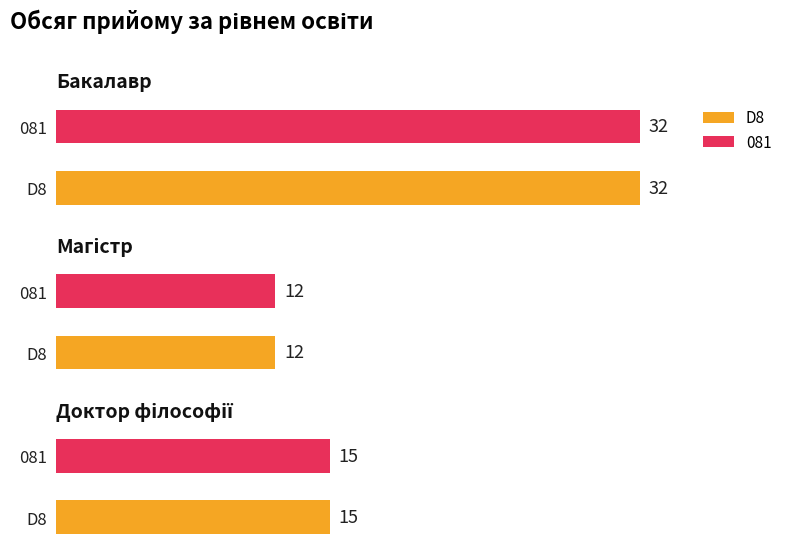

What is the label of the 2nd bar from the right?

Магістр